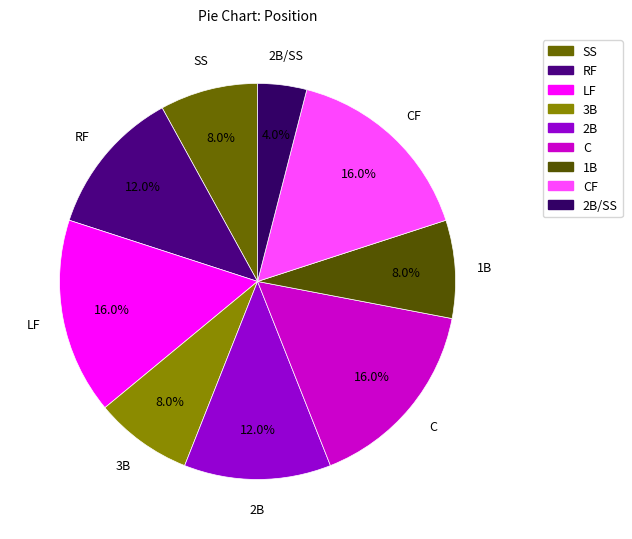

Which category has the biggest portion of the pie?

LF